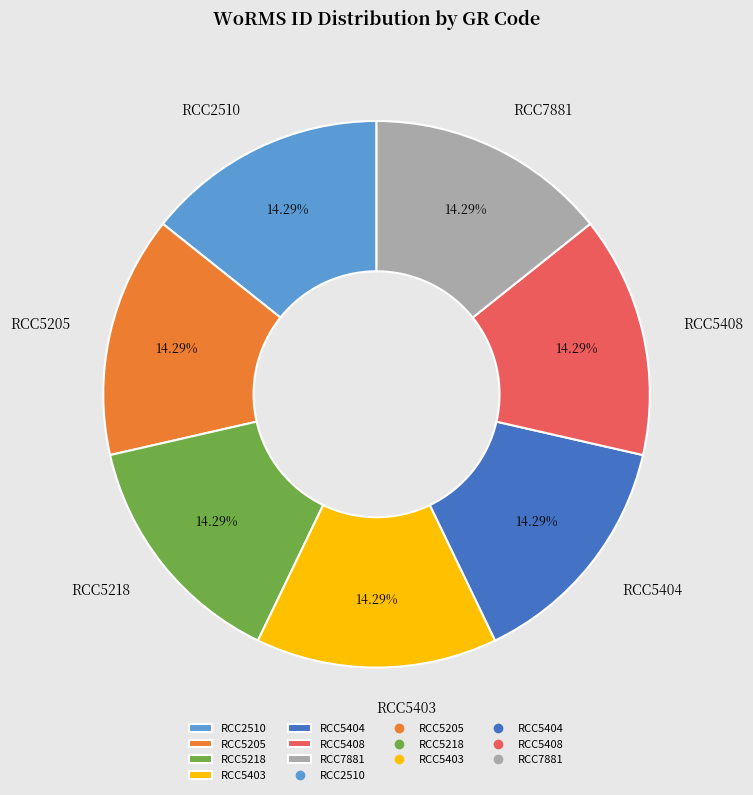

Is the sum of RCC2510 and RCC7881 greater than half?

No